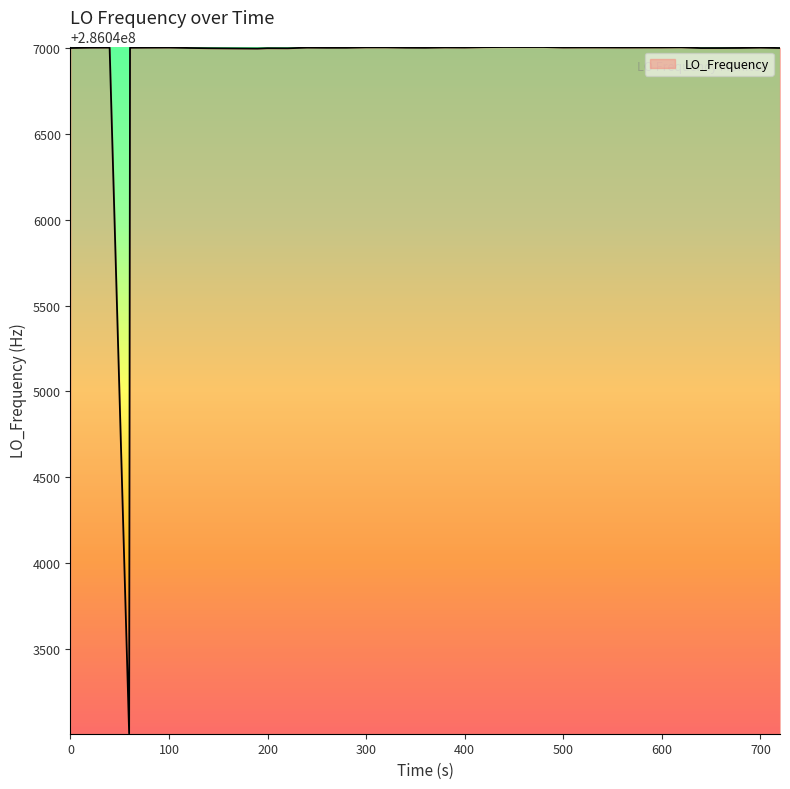

What is the minimum value shown in the chart?

286043007.9